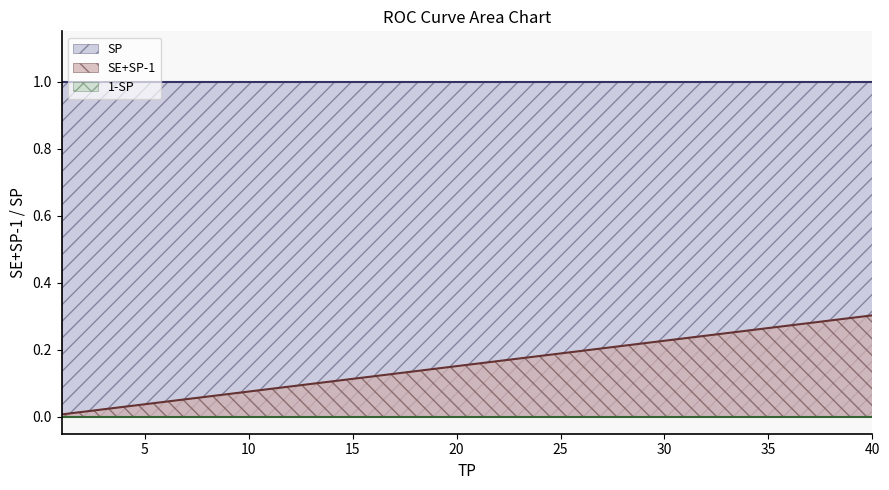

Count the number of data series in this chart.

3